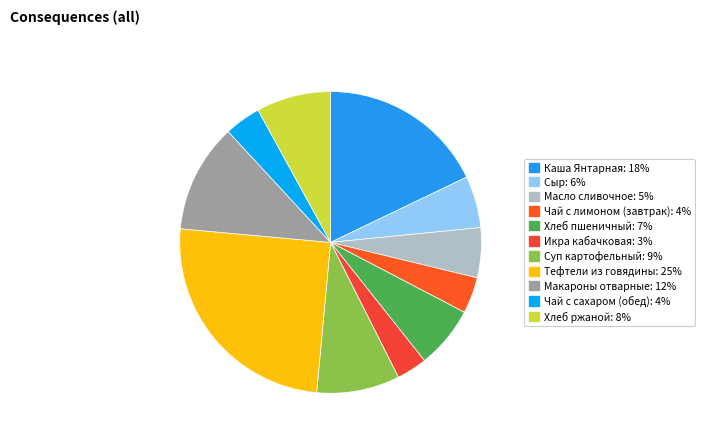

What percentage is the Хлеб пшеничный slice, to the nearest percent?

7%